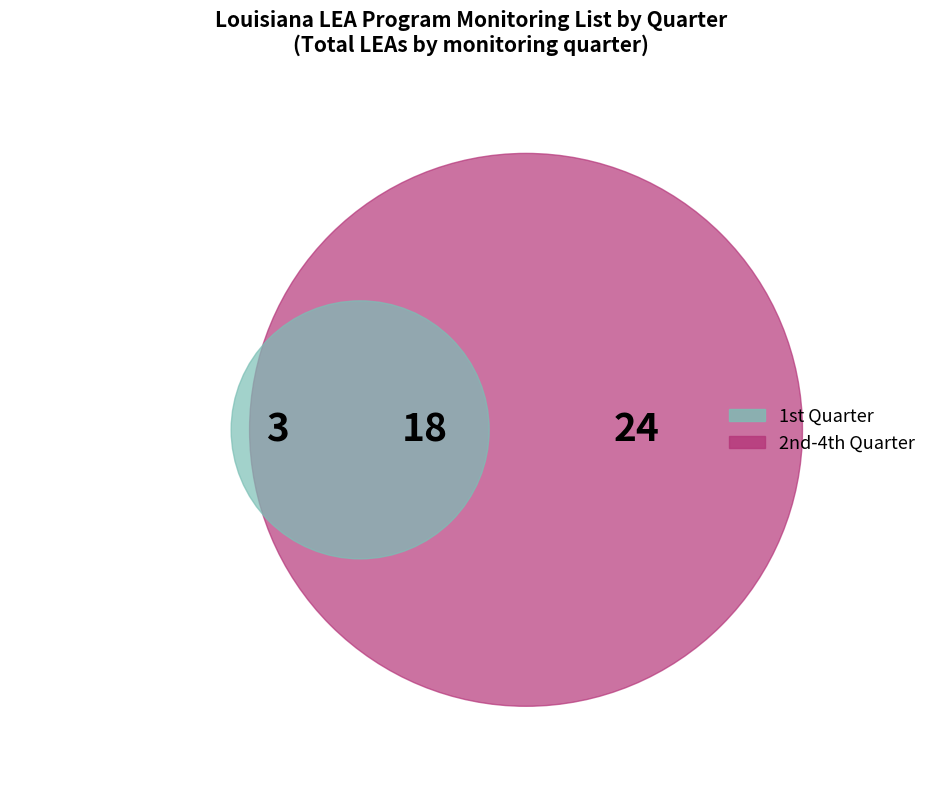

Which category has the smallest portion of the pie?

1st